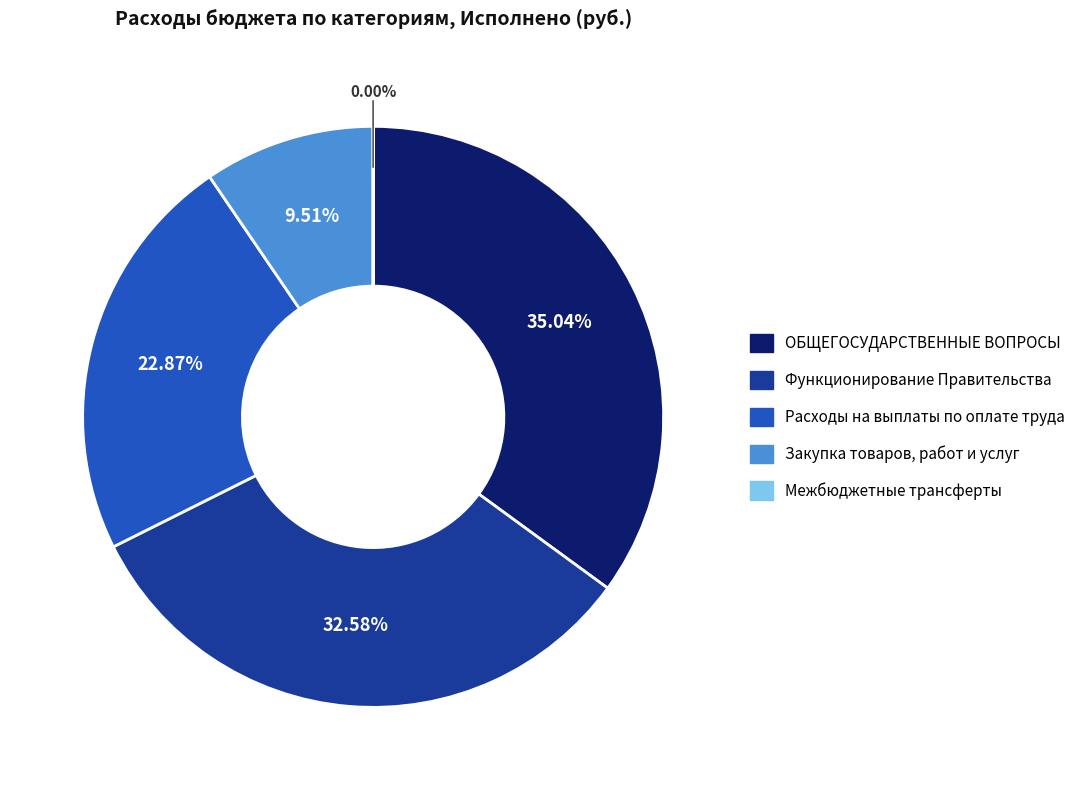

Is the sum of Расходы на выплаты по оплате труда and ОБЩЕГОСУДАРСТВЕННЫЕ ВОПРОСЫ greater than half?

Yes